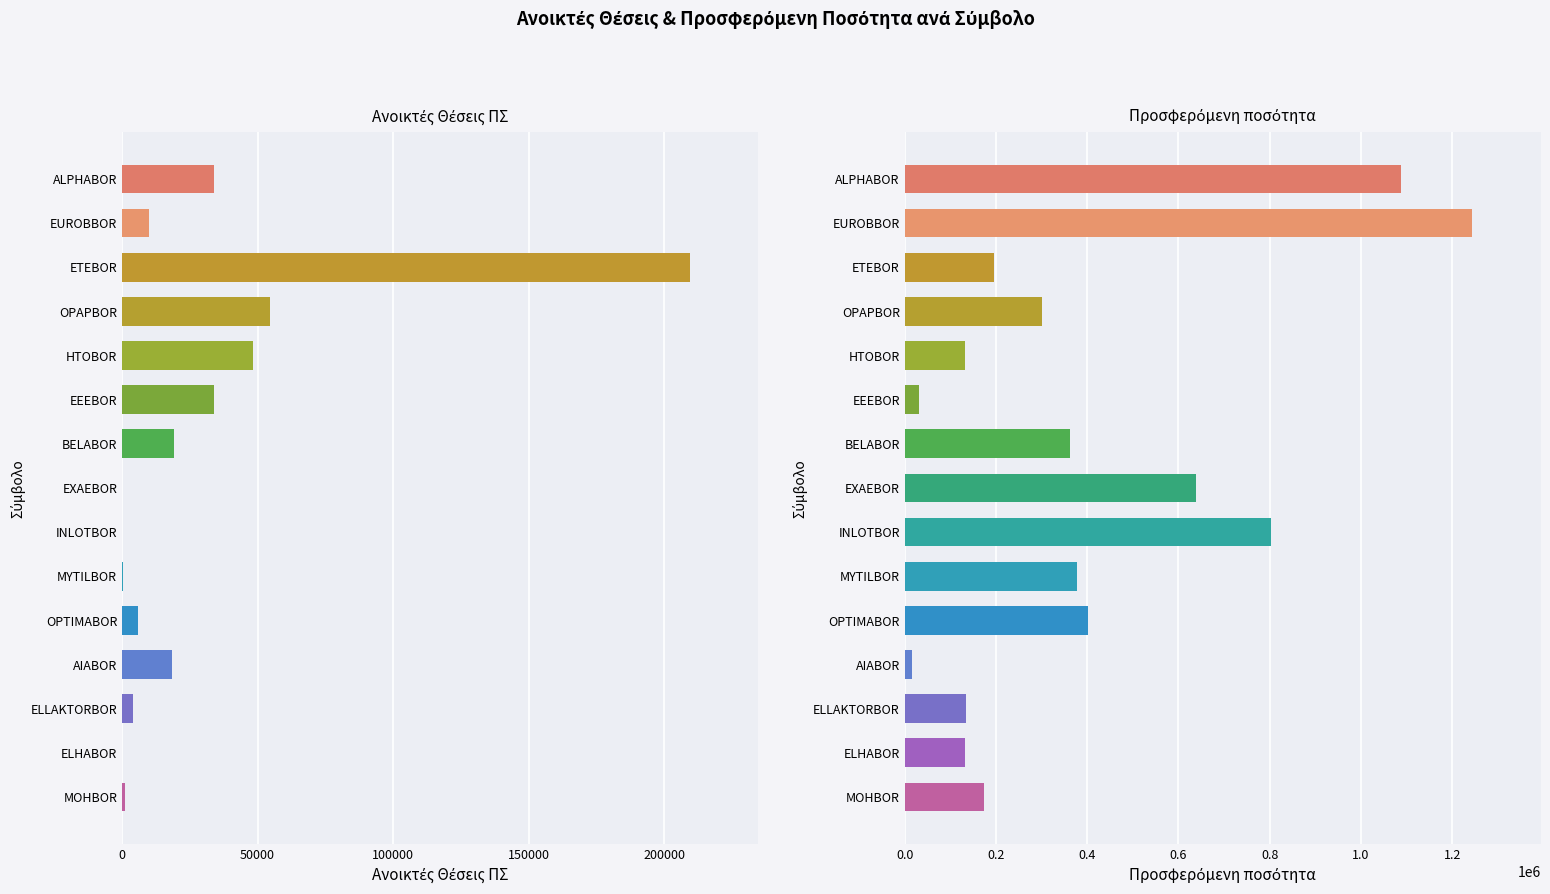

Are the bars grouped side by side (vs. stacked)?

Yes